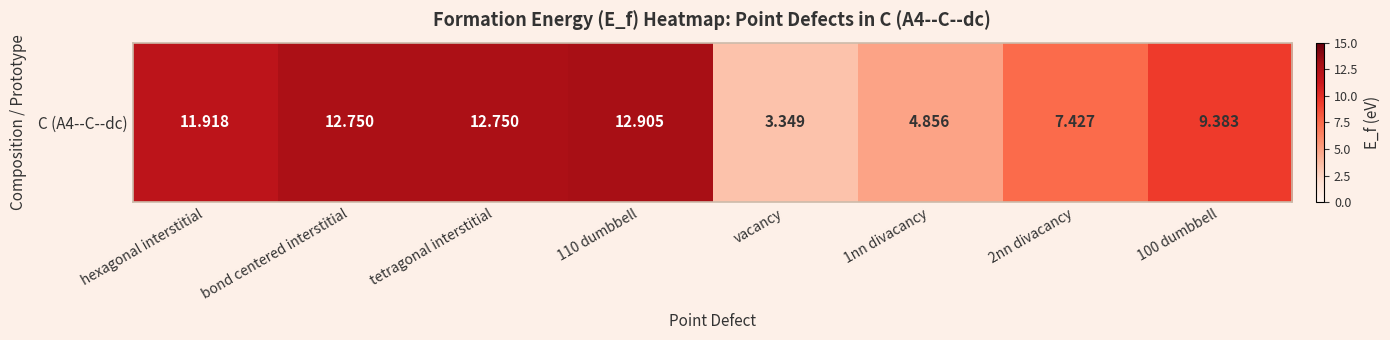

What is the average value?

9.4